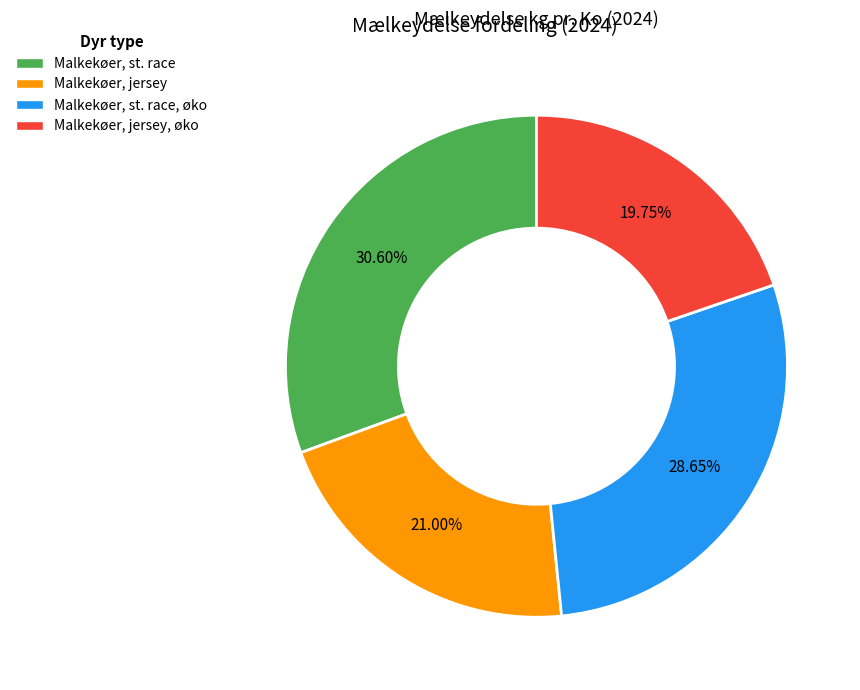

How many segments does this pie chart have?

4